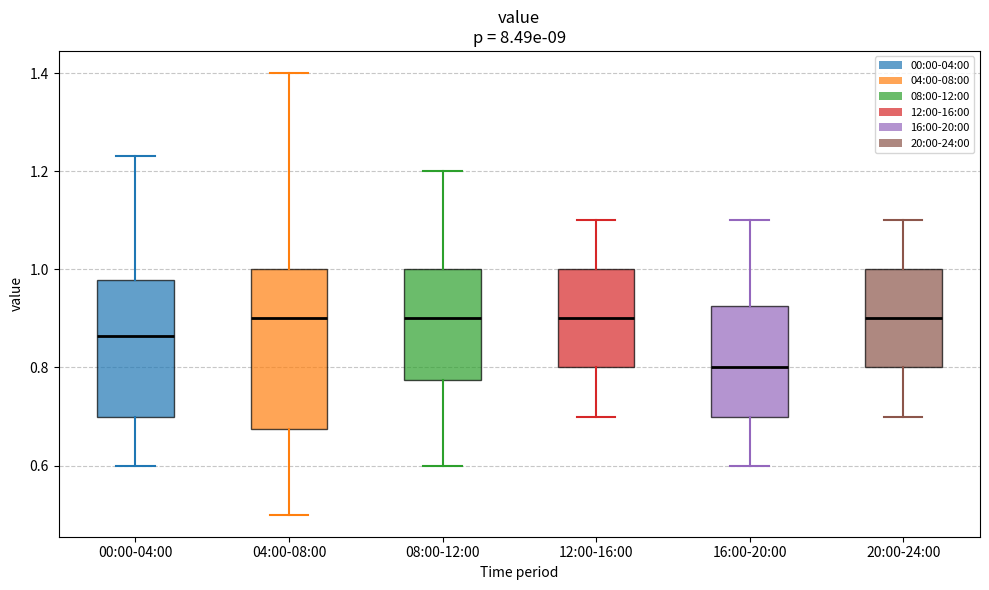

Reading left to right, read every box against the y-axis: the position of its median line, the range the box covers, and the ends of its whiskers. The values are not printed on the chart, so give them approximately, as read against the axis.

00:00-04:00: median 0.86, box 0.70 to 0.98, whiskers 0.60 to 1.24
04:00-08:00: median 0.90, box 0.68 to 1.00, whiskers 0.50 to 1.40
08:00-12:00: median 0.90, box 0.78 to 1.00, whiskers 0.60 to 1.20
12:00-16:00: median 0.90, box 0.80 to 1.00, whiskers 0.70 to 1.10
16:00-20:00: median 0.80, box 0.70 to 0.92, whiskers 0.60 to 1.10
20:00-24:00: median 0.90, box 0.80 to 1.00, whiskers 0.70 to 1.10